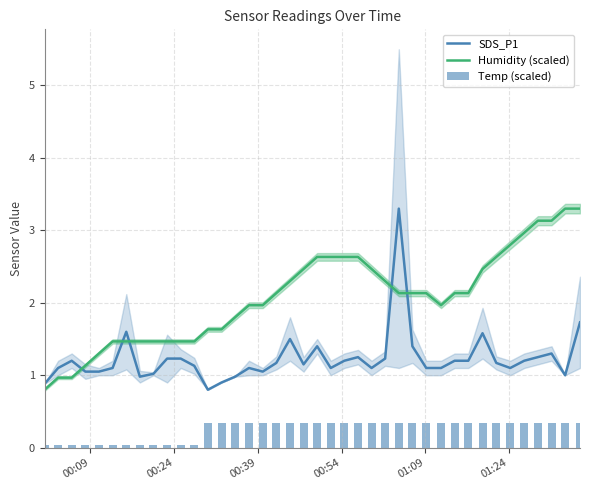

After their last crossing, which series has the higher values: Humidity (scaled) or SDS_P1?

Humidity (scaled)